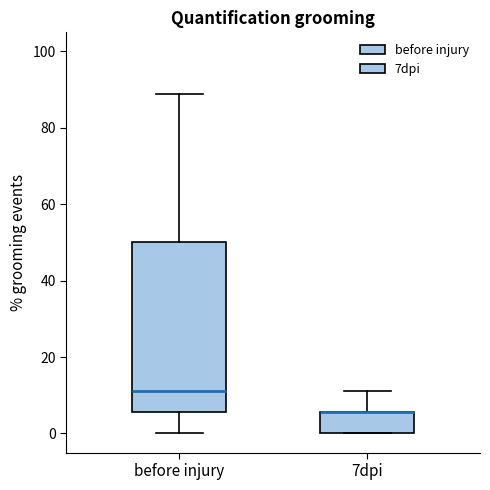

Reading left to right, read every box against the y-axis: the position of its median line, the range the box covers, and the ends of its whiskers. The values are not printed on the chart, so give them approximately, as read against the axis.

before injury: median 12, box 6 to 50, whiskers 0 to 88
7dpi: median 6 (drawn on the box's upper edge), box 0 to 6, whiskers 0 to 12